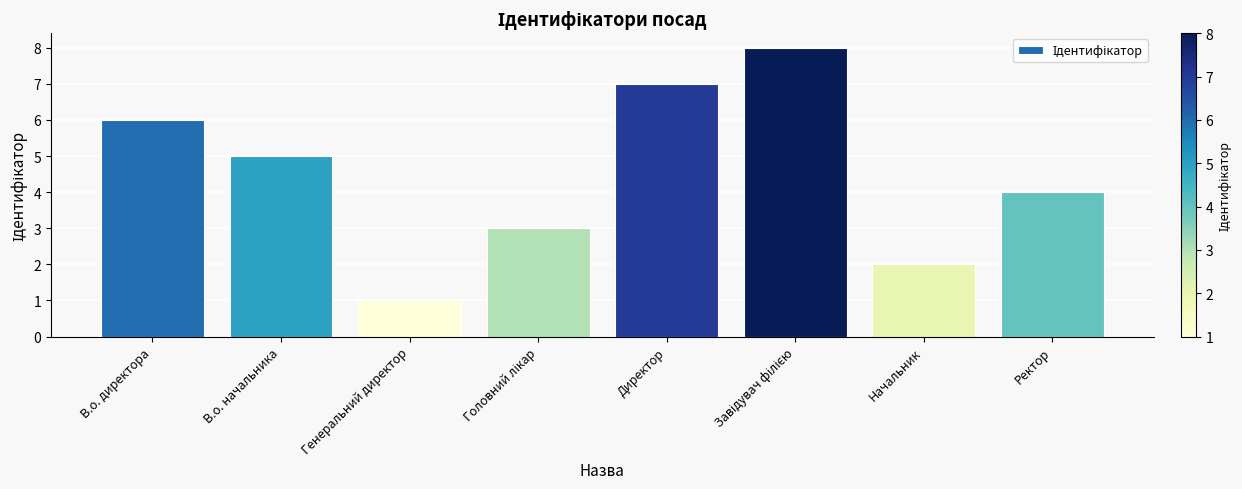

Reading left to right, list all the values displayed in this chart.

6	5	1	3	7	8	2	4